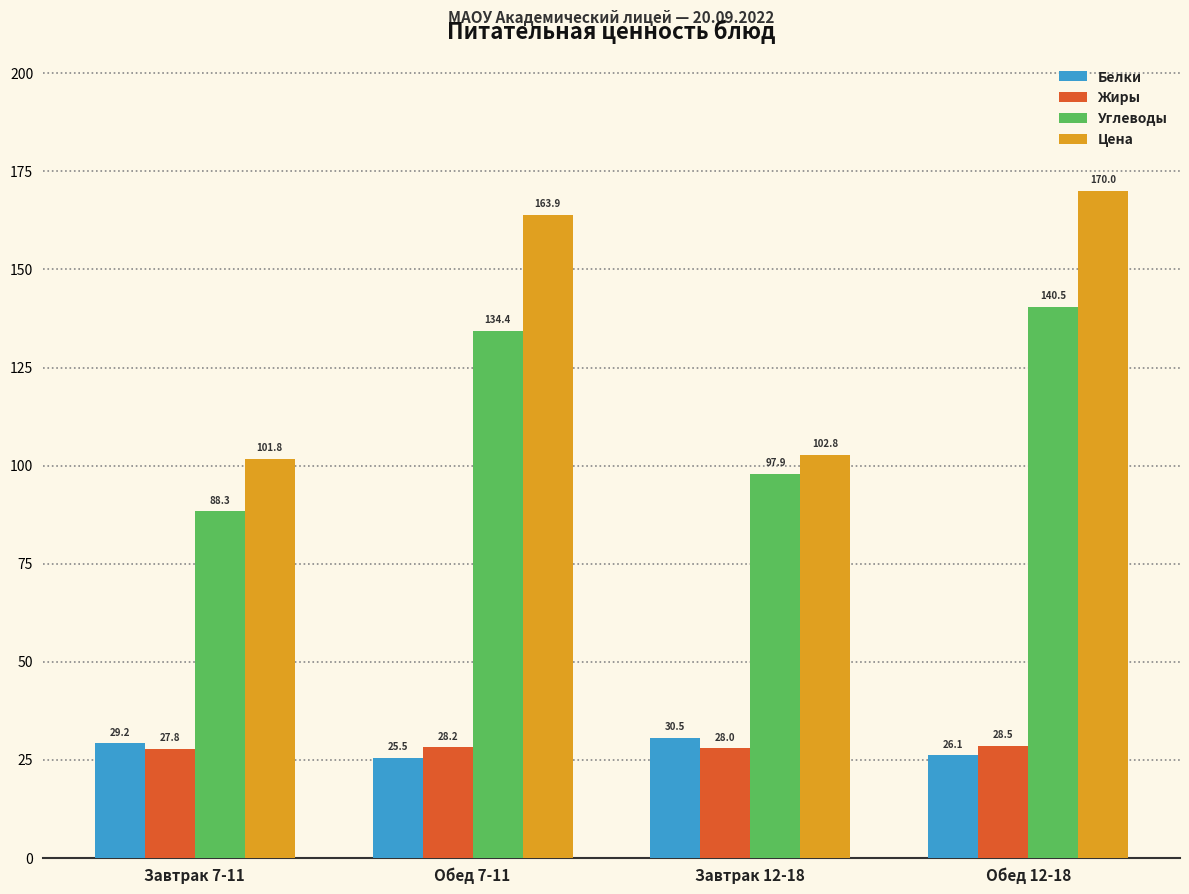

Does the chart contain stacked bars?

No